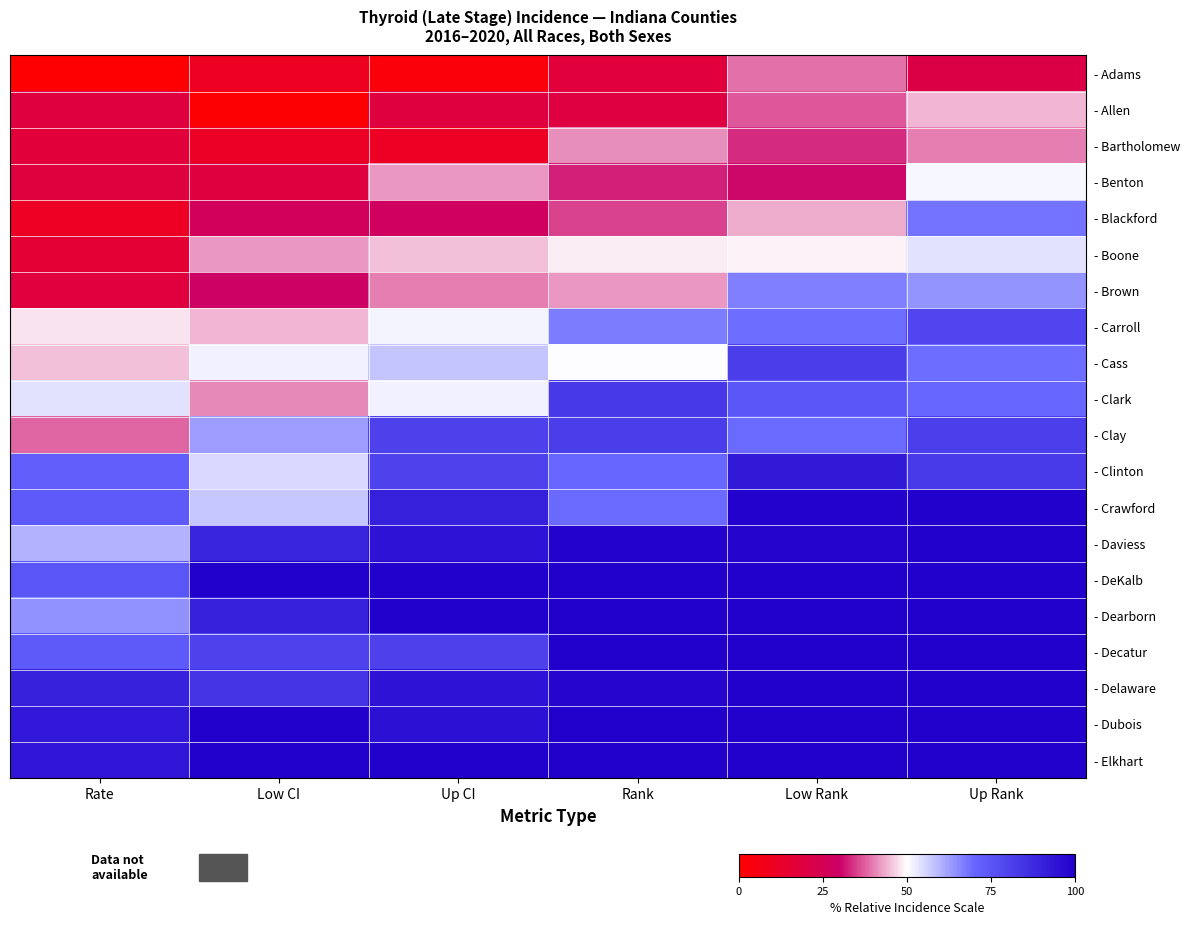

Which series has the largest total across all categories?

- Elkhart